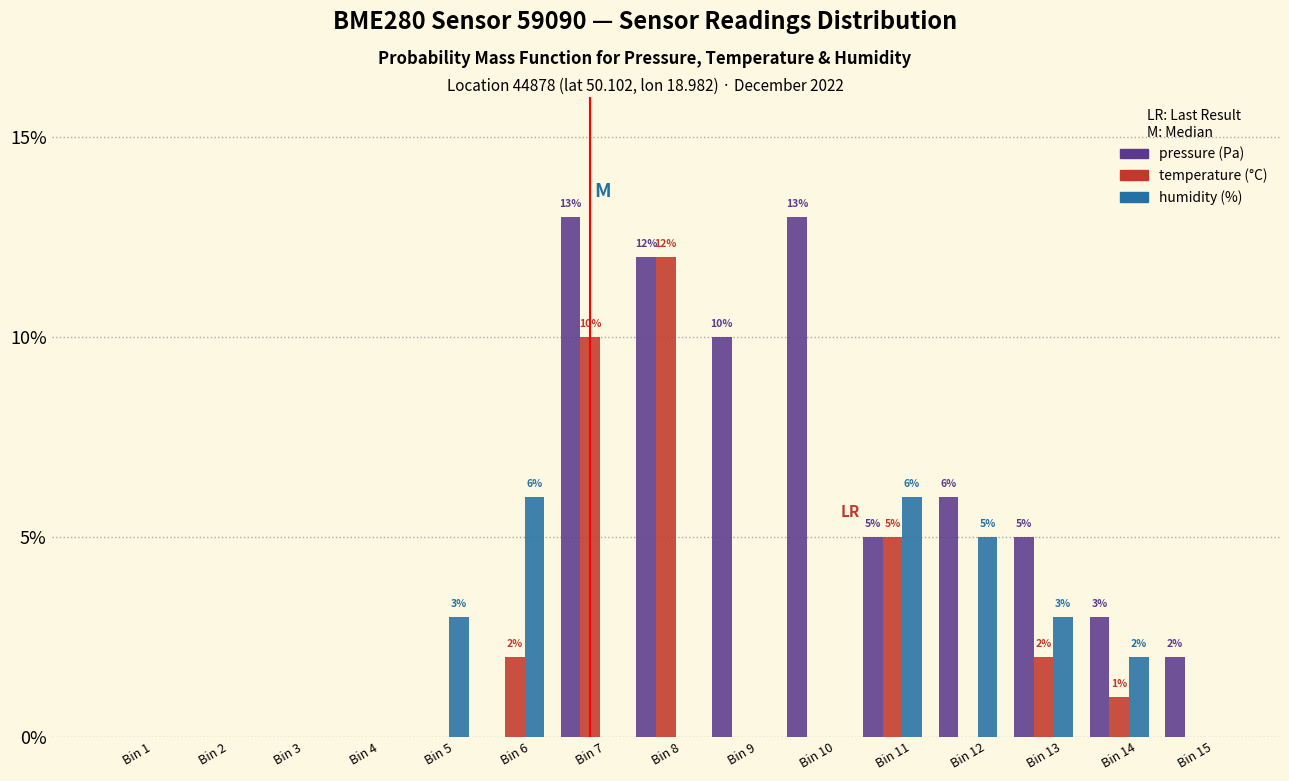

What is the total value across all series at Bin 11?

16